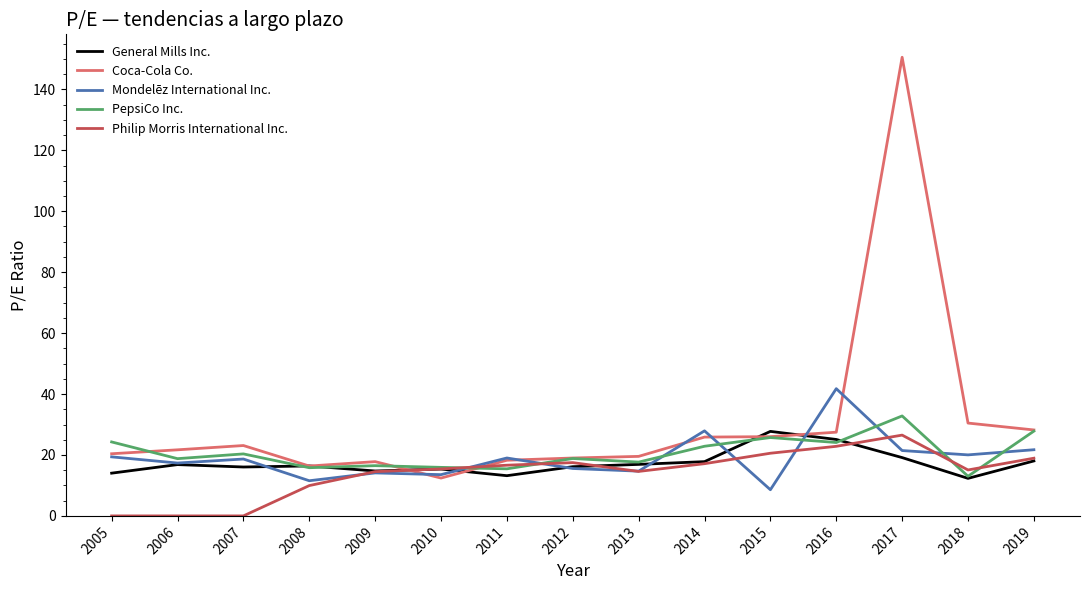

At how many categories does at least one series exceed 55?

1